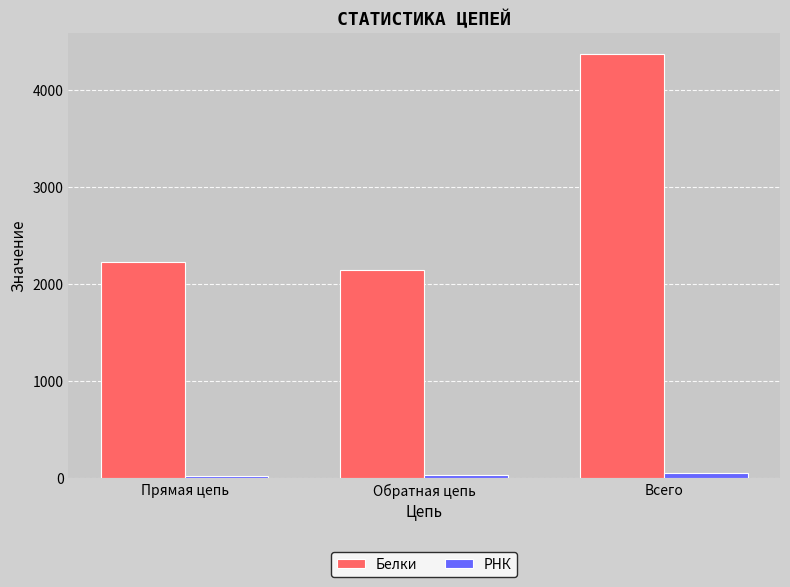

What are all the series names shown in the legend?

Белки, РНК